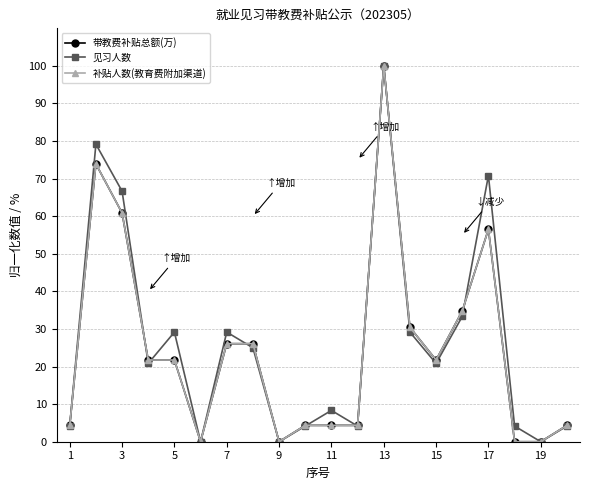

Does the chart have visible grid lines?

Yes